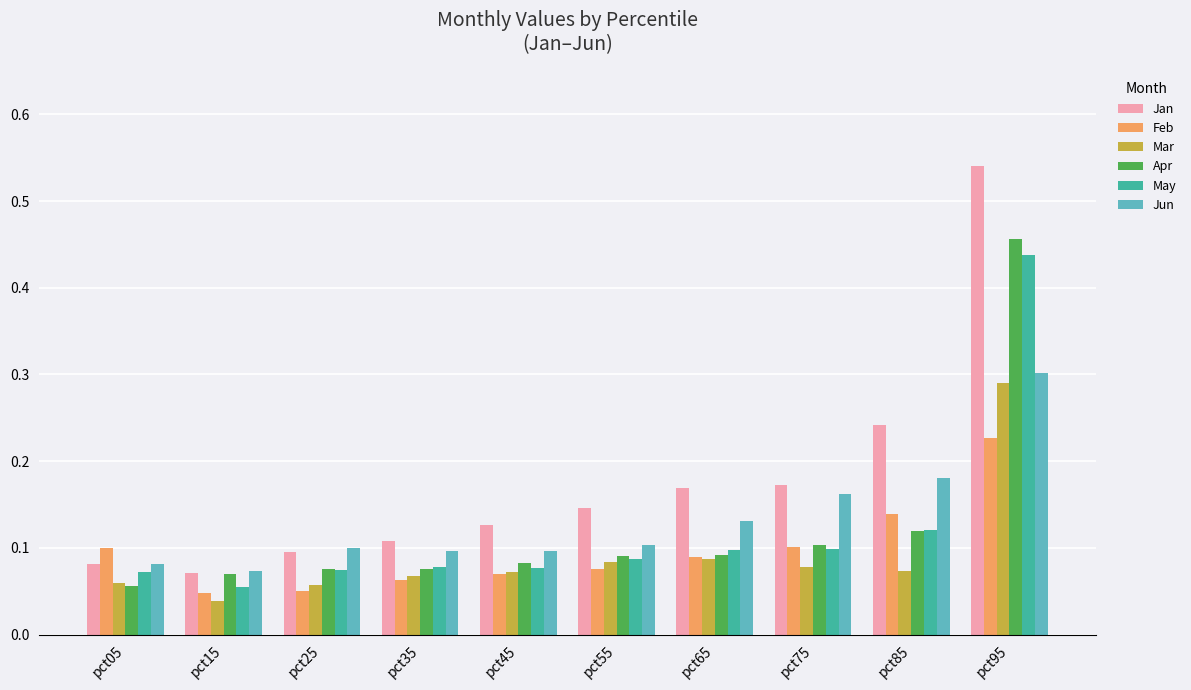

Count the Jan values in the range 0 to 1.

10